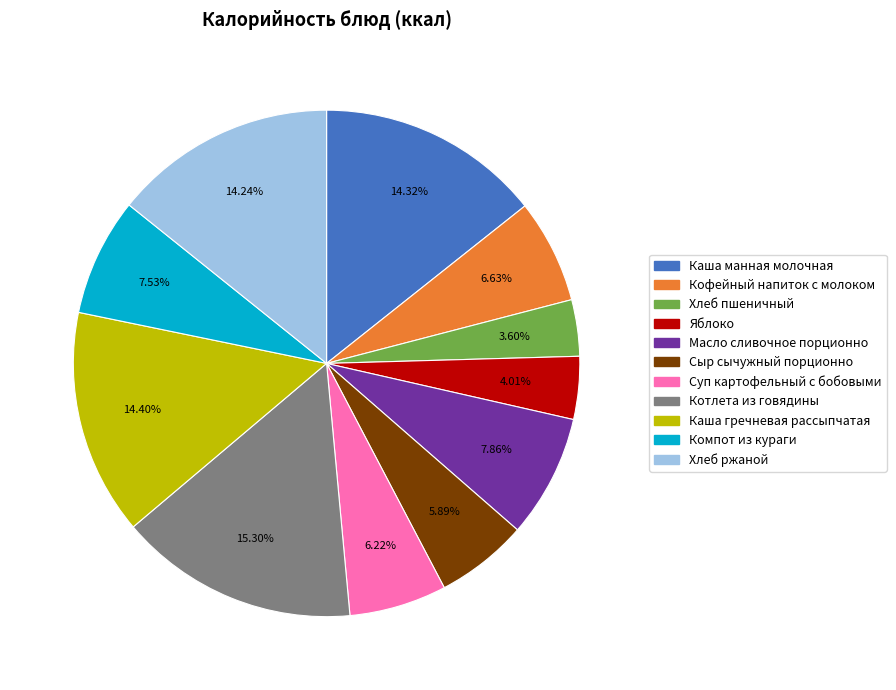

Which has a higher value, Кофейный напиток с молоком or Котлета из говядины?

Котлета из говядины